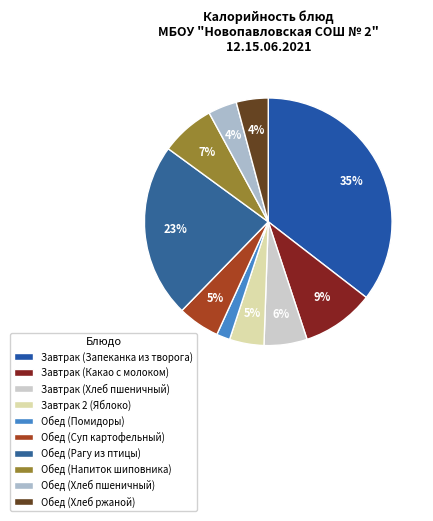

Is the sum of Завтрак (Хлеб пшеничный) and Обед (Хлеб ржаной) greater than half?

No